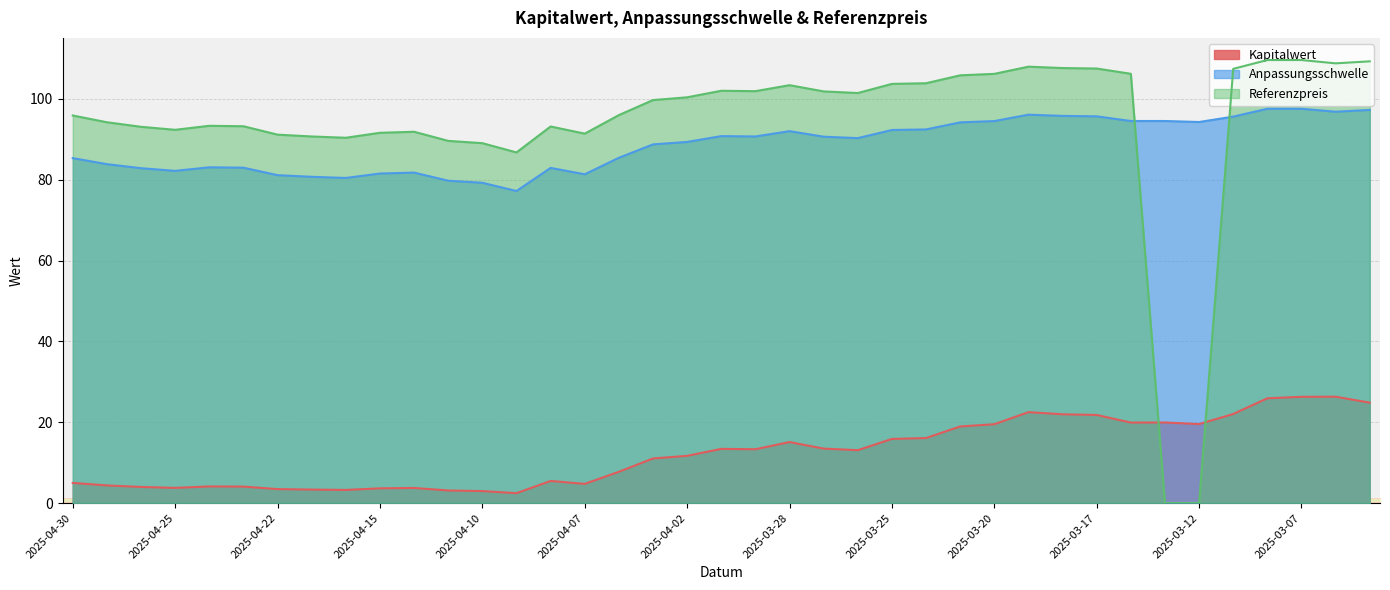

Is it true that Anpassungsschwelle equals 95.6 at 2025-03-11?

True